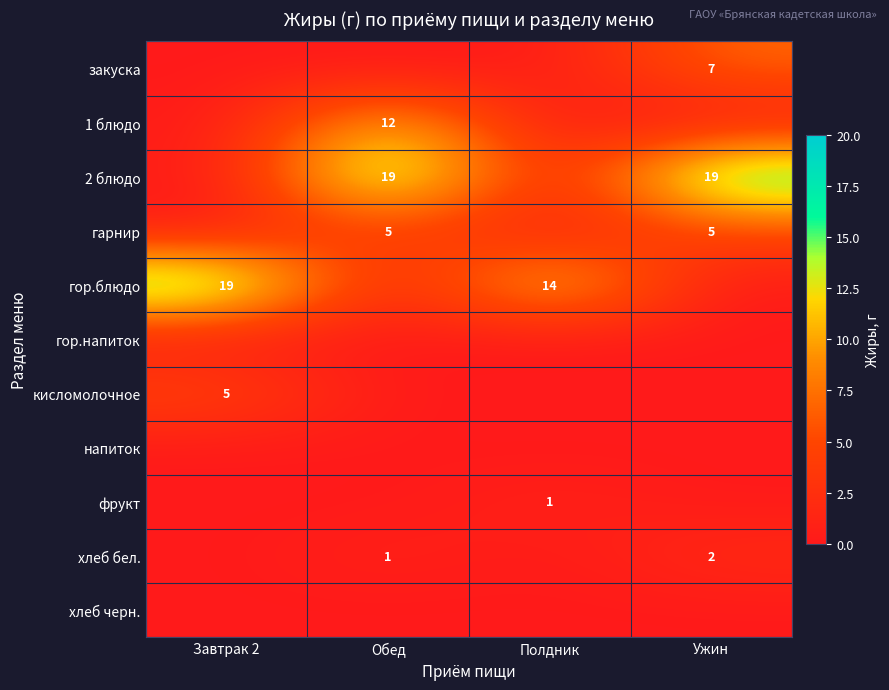

The закуска series shows 3 at Ужин. True or false?

False